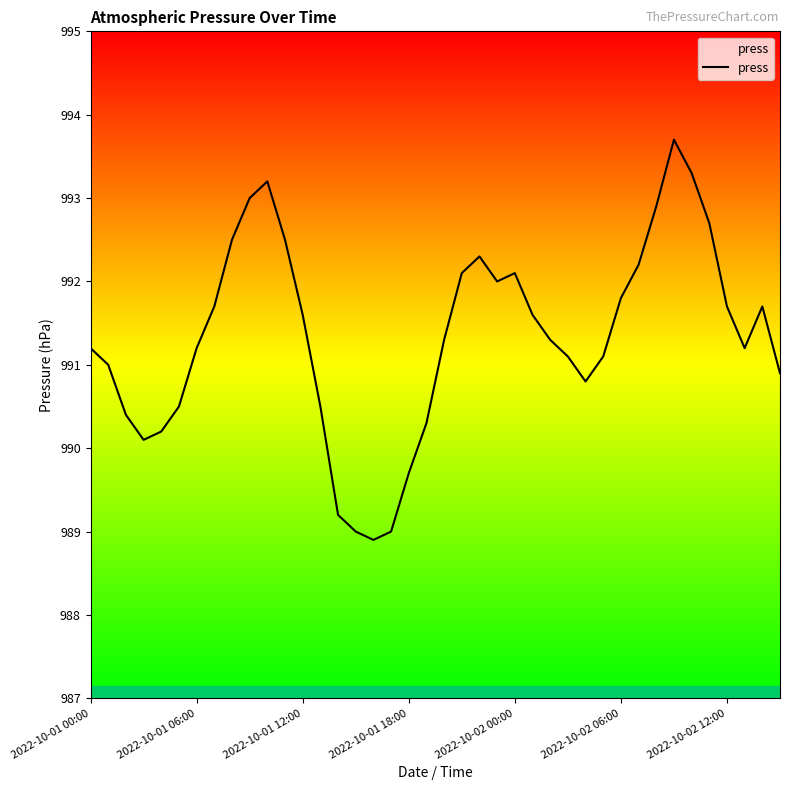

What is the difference between the maximum and minimum values?

4.8